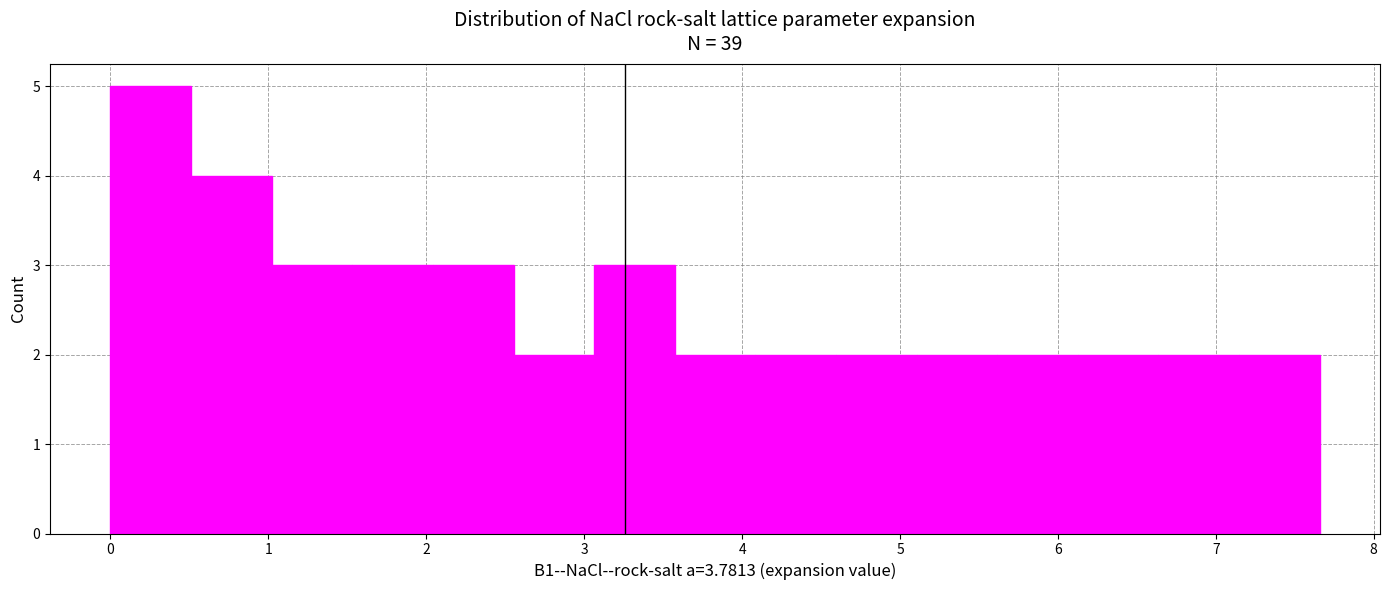

Reading left to right, list every bar in this chart as the range it spans on the x-axis followed by its height. Neither the bar edges nor the heights are printed on the chart, so give them approximately, as read against the axes.

0.0 to 0.5: 5
0.5 to 1.0: 4
1.0 to 1.5: 3
1.5 to 2.0: 3
2.0 to 2.6: 3
2.6 to 3.1: 2
3.1 to 3.6: 3
3.6 to 4.1: 2
4.1 to 4.6: 2
4.6 to 5.1: 2
5.1 to 5.6: 2
5.6 to 6.1: 2
6.1 to 6.6: 2
6.6 to 7.1: 2
7.1 to 7.7: 2